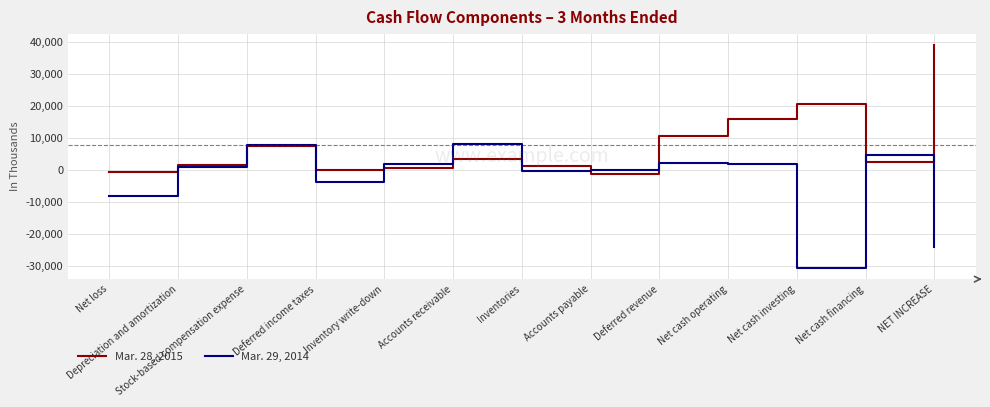

How many lines are shown in the chart?

2